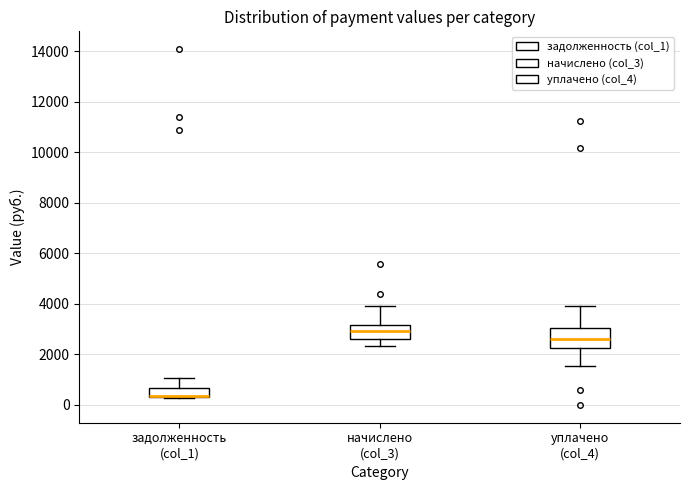

Reading left to right, transcribe this box plot: for each box, give where its median line is, the range the box spans, and where its two whiskers end, as read against the y-axis. The values are not printed on the chart, so give them approximately, as read against the axis.

задолженность (col_1): median 400 (drawn on the box's lower edge), box 400 to 600, whiskers 200 to 1000
начислено (col_3): median 3000, box 2600 to 3200, whiskers 2400 to 4000
уплачено (col_4): median 2600, box 2200 to 3000, whiskers 1600 to 4000